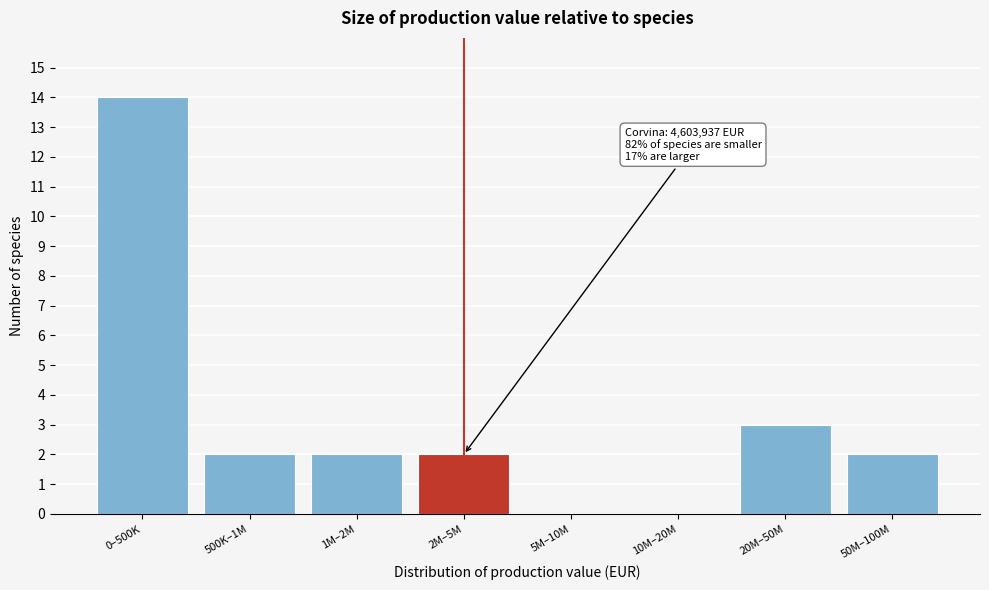

Reading left to right, what are all the values shown in this chart?

0–500K=14	500K–1M=2	1M–2M=2	2M–5M=2	5M–10M=0	10M–20M=0	20M–50M=3	50M–100M=2